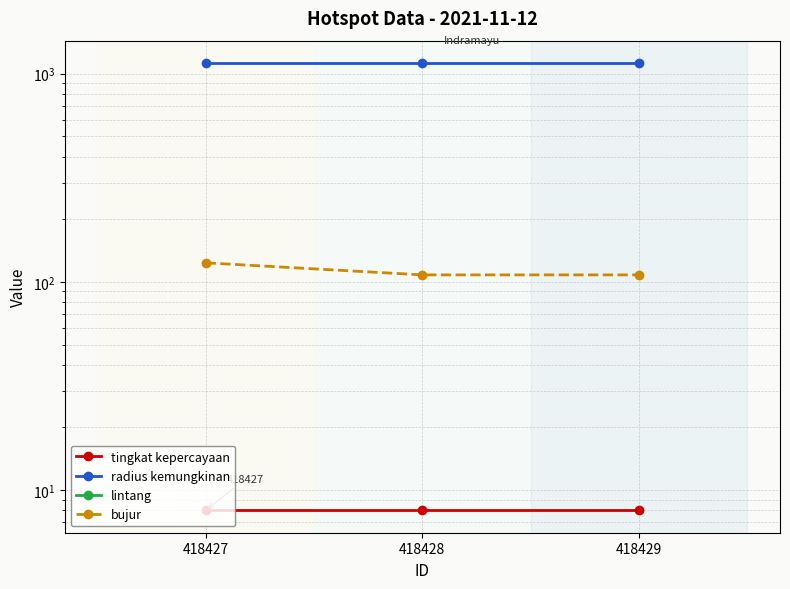

At which label does lintang reach its peak?

418428